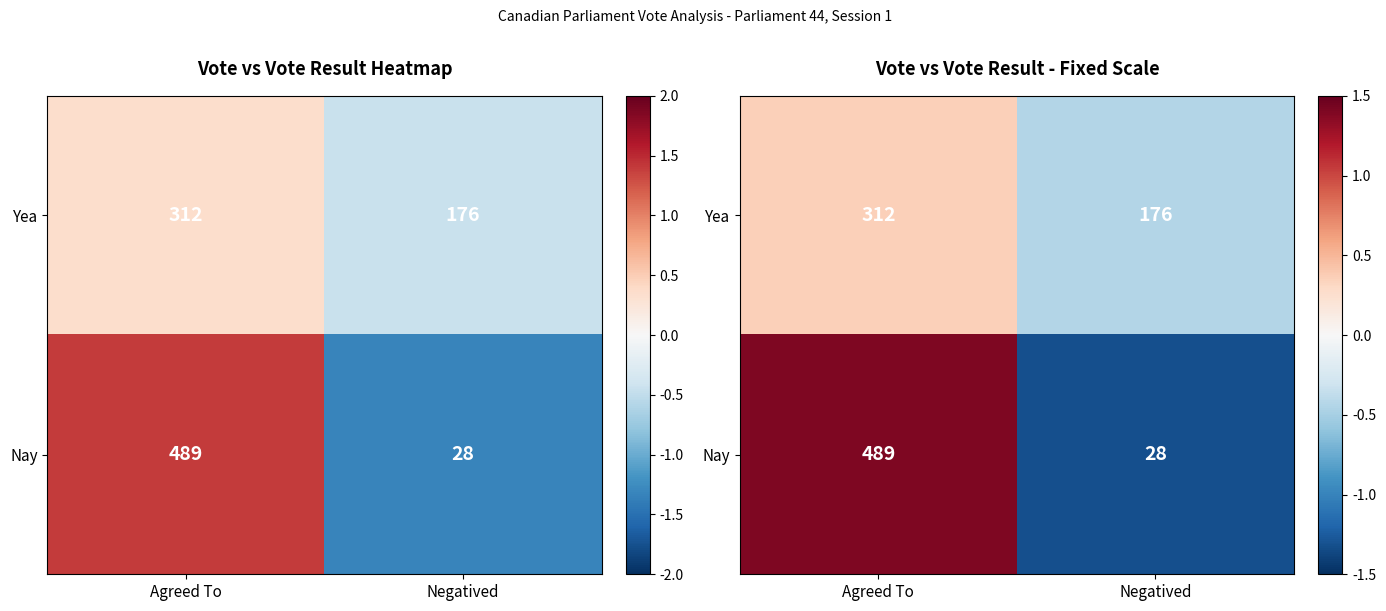

Where does the Yea series first go above 0?

Agreed To